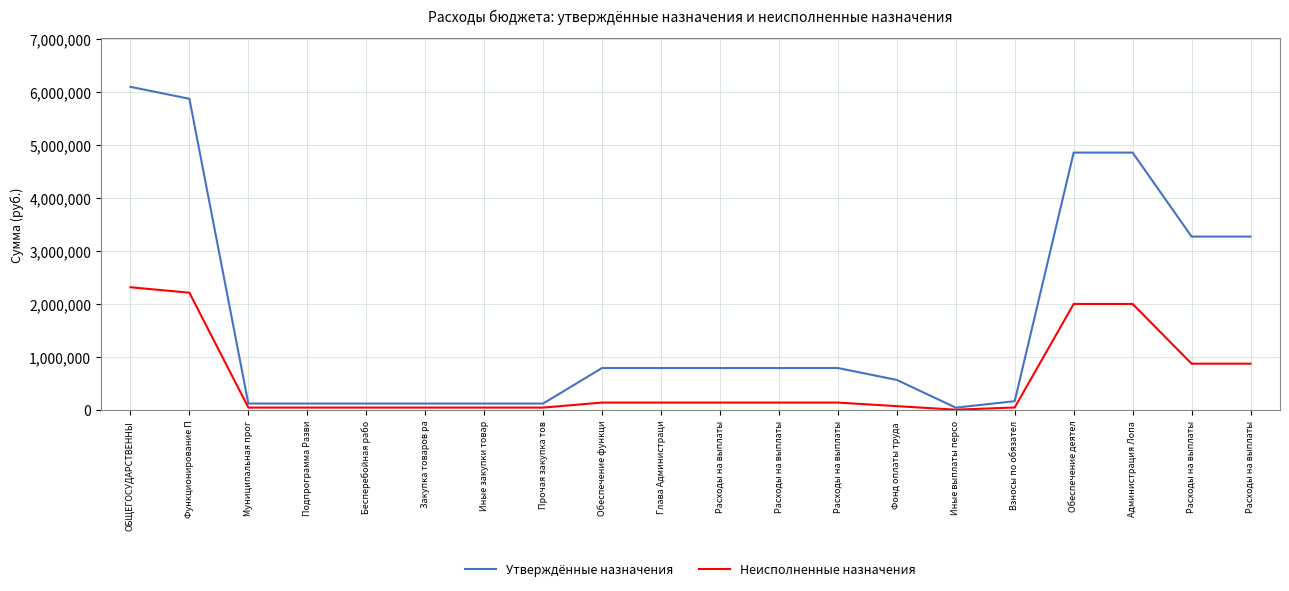

Rank the series at Расходы на выплаты from lowest to highest value.

Неисполненные назначения, Утверждённые назначения